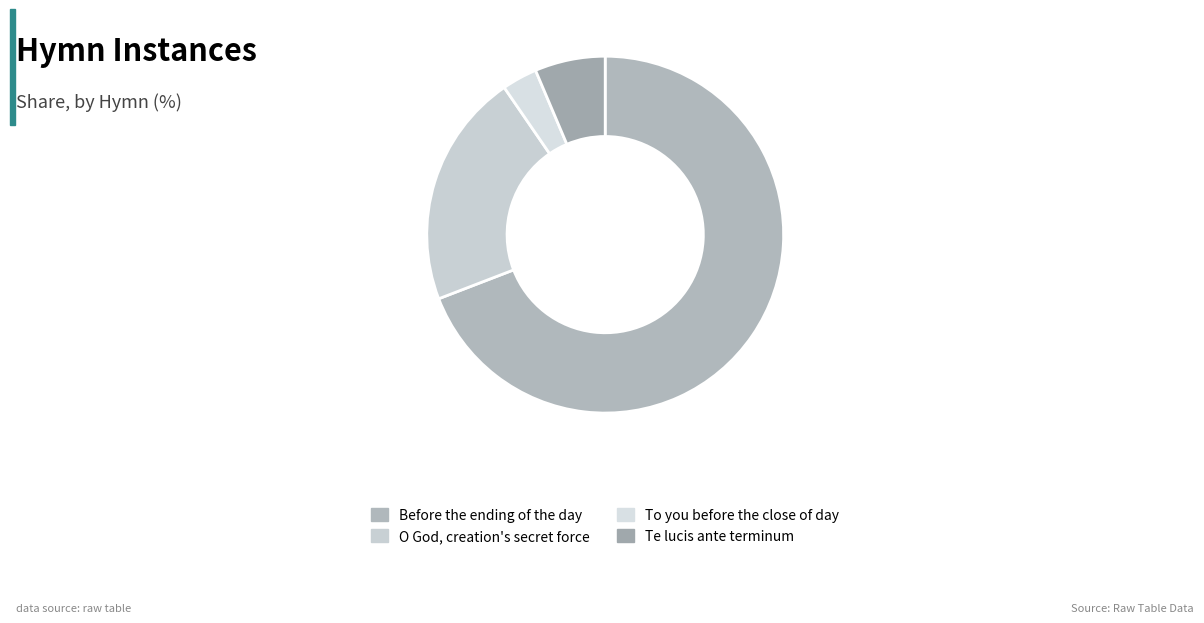

What is the ratio of the value at Before the ending of the day to the value at Te lucis ante terminum?

10.8